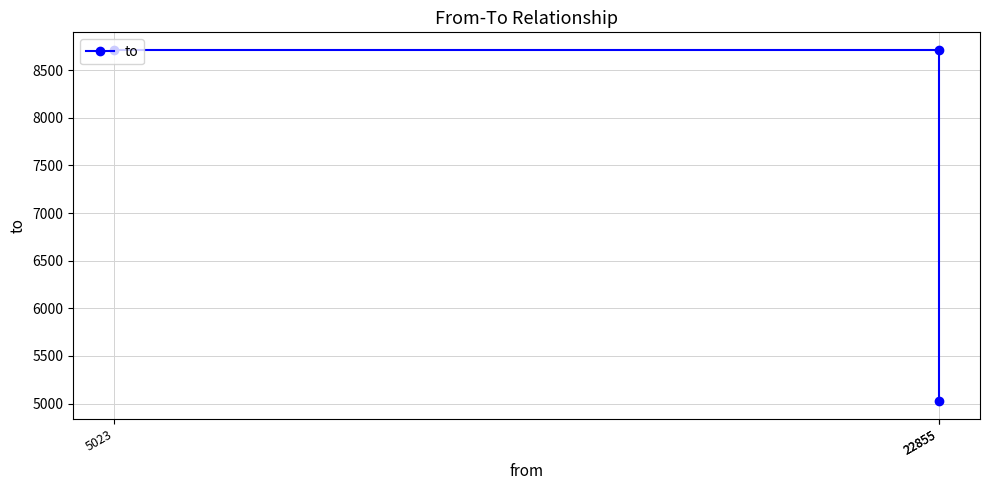

Between 22855 and 5023, which is larger?

5023